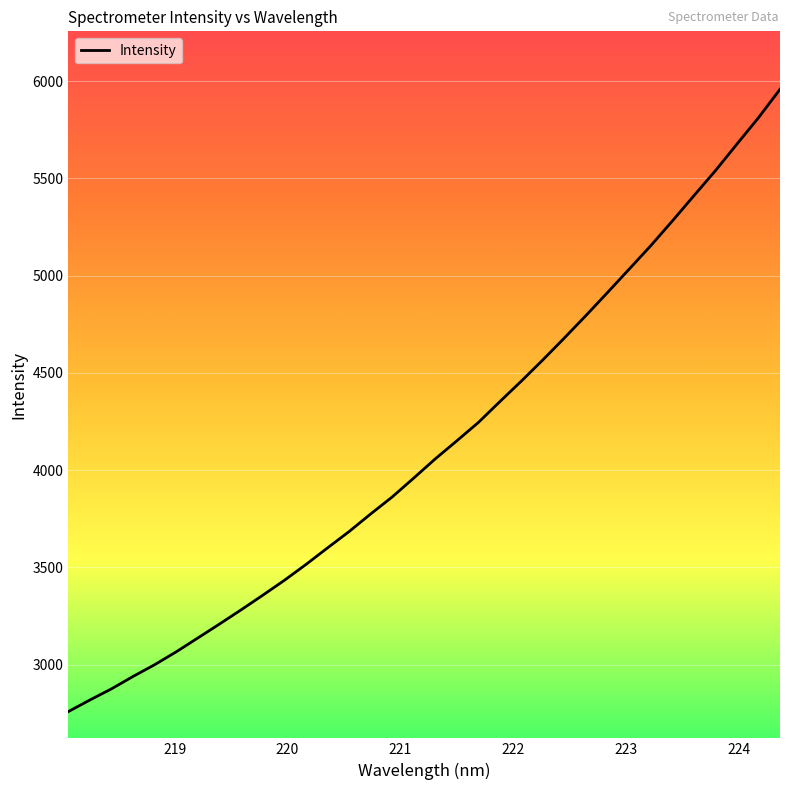

What is the difference between the maximum and minimum values?

3199.5